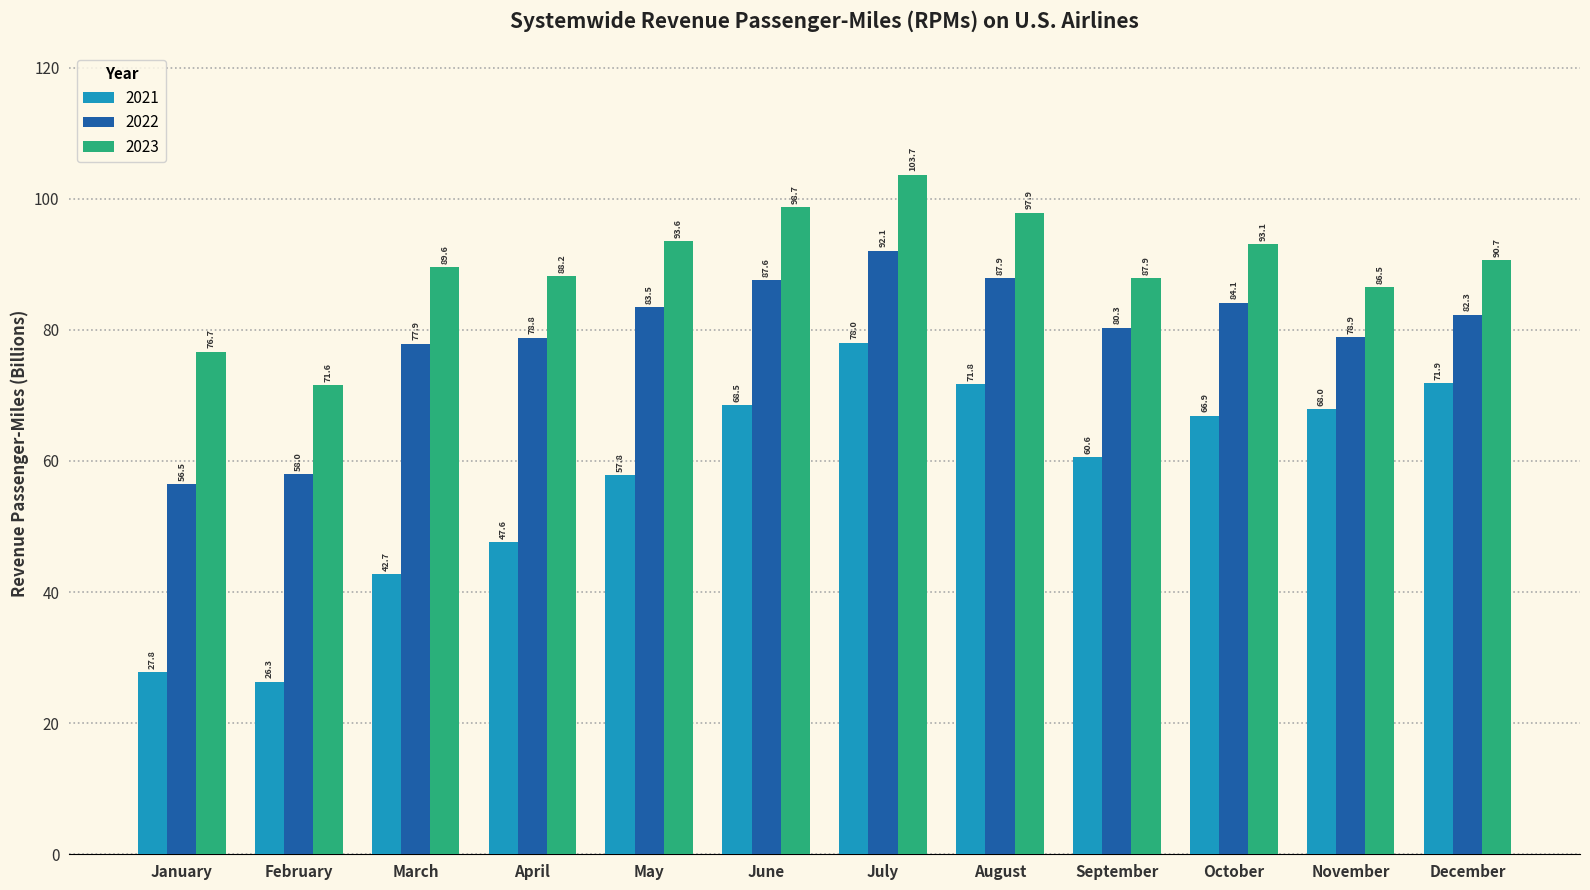

At how many categories does at least one series exceed 37?

12